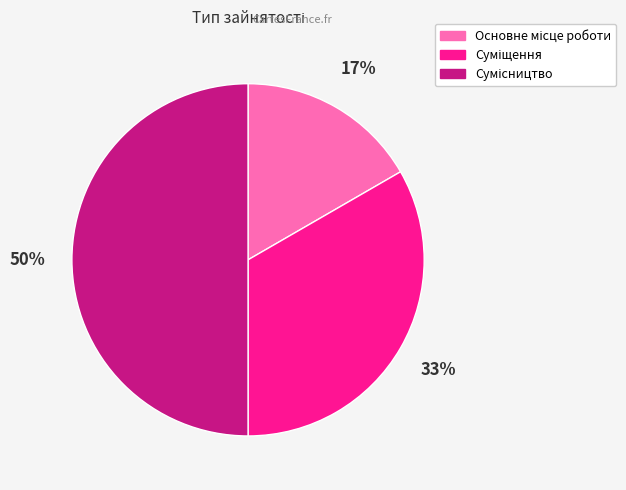

To the nearest percent, what is the difference between the largest and smallest slice percentages?

33%